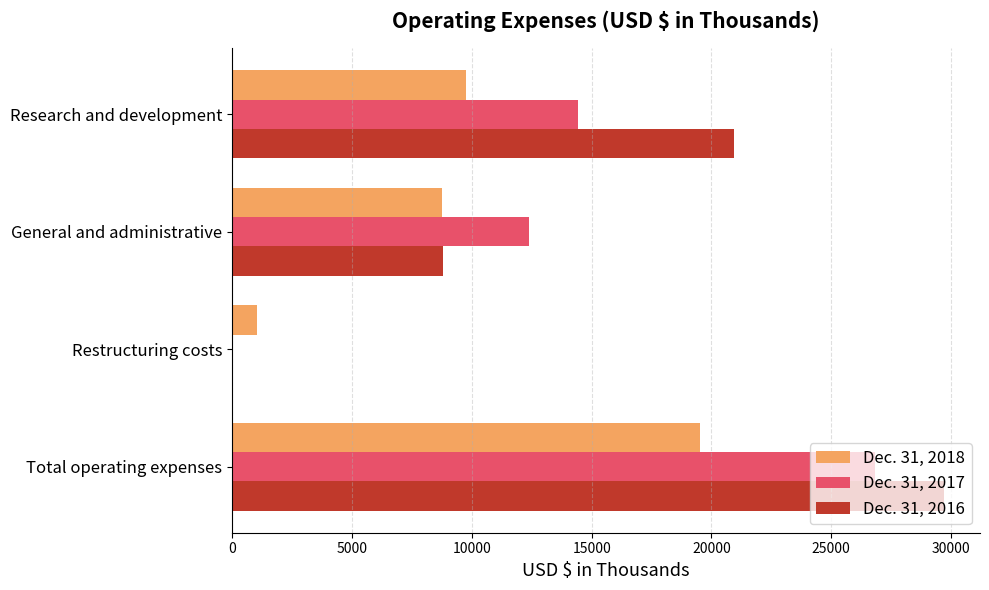

Which category has the highest value in the Dec. 31, 2016 series?

Total operating expenses